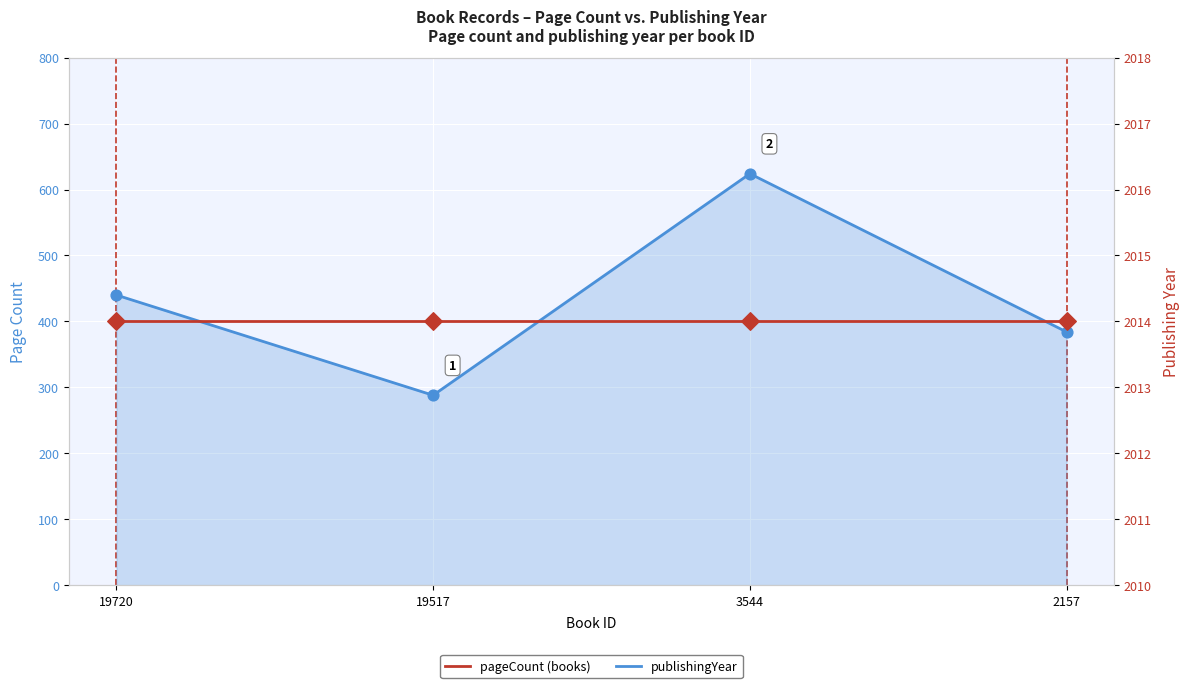

Which series has the largest total across all categories?

publishingYear